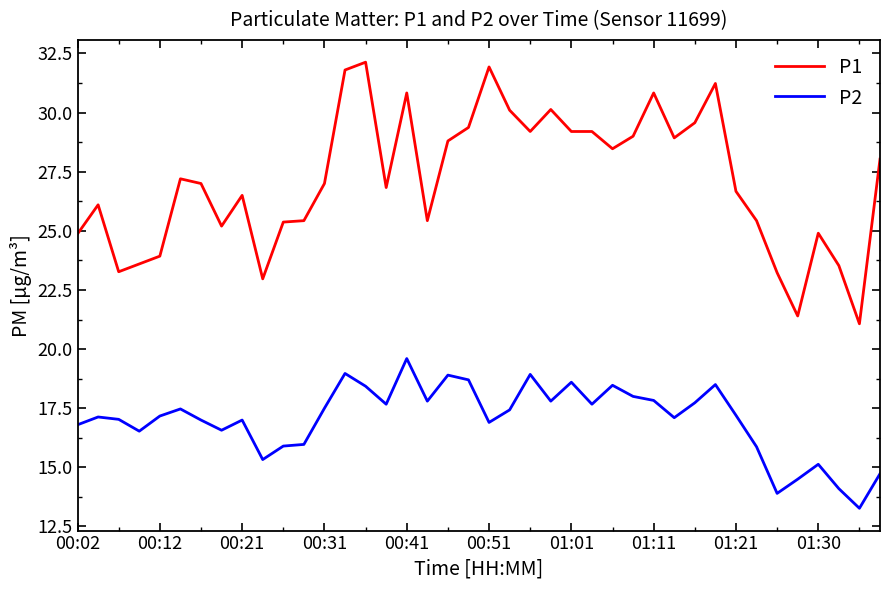

True or false: P1 and P2 intersect in this chart.

False